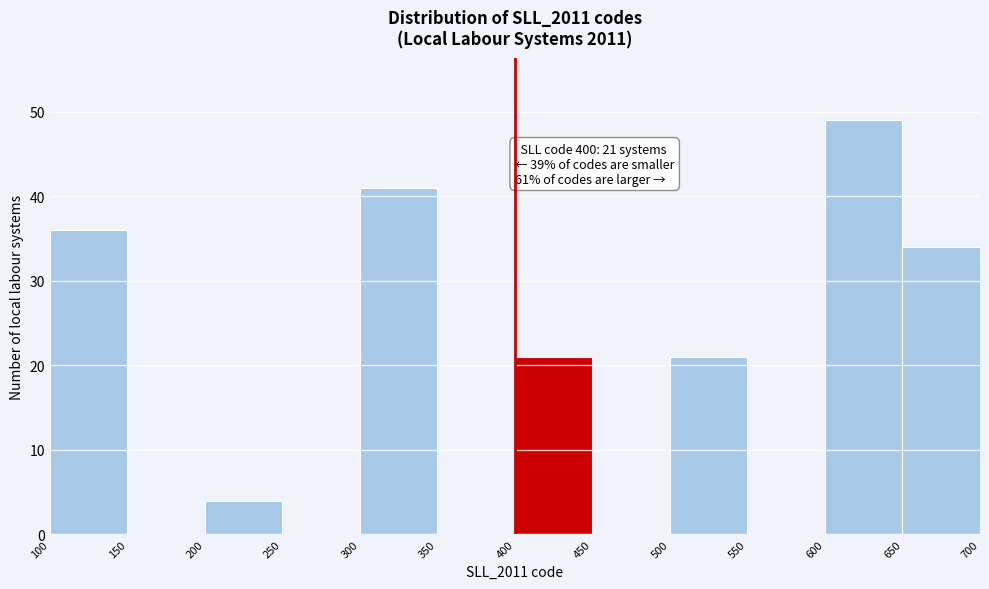

Which range on the x-axis has the tallest bar?

600 to 650